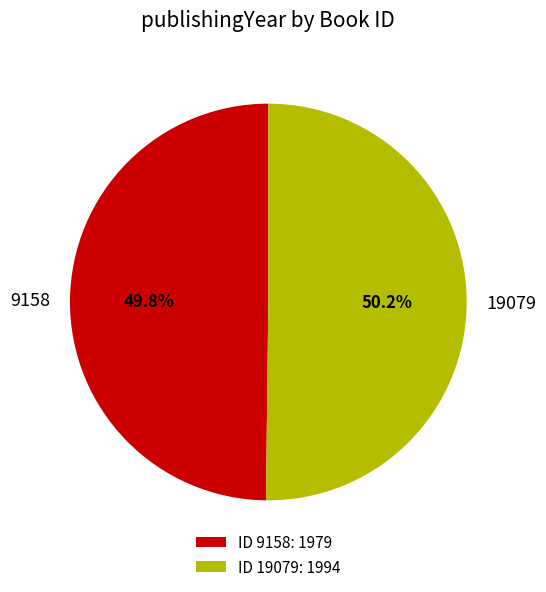

What percentage do 9158 and 19079 together represent?

100.0%